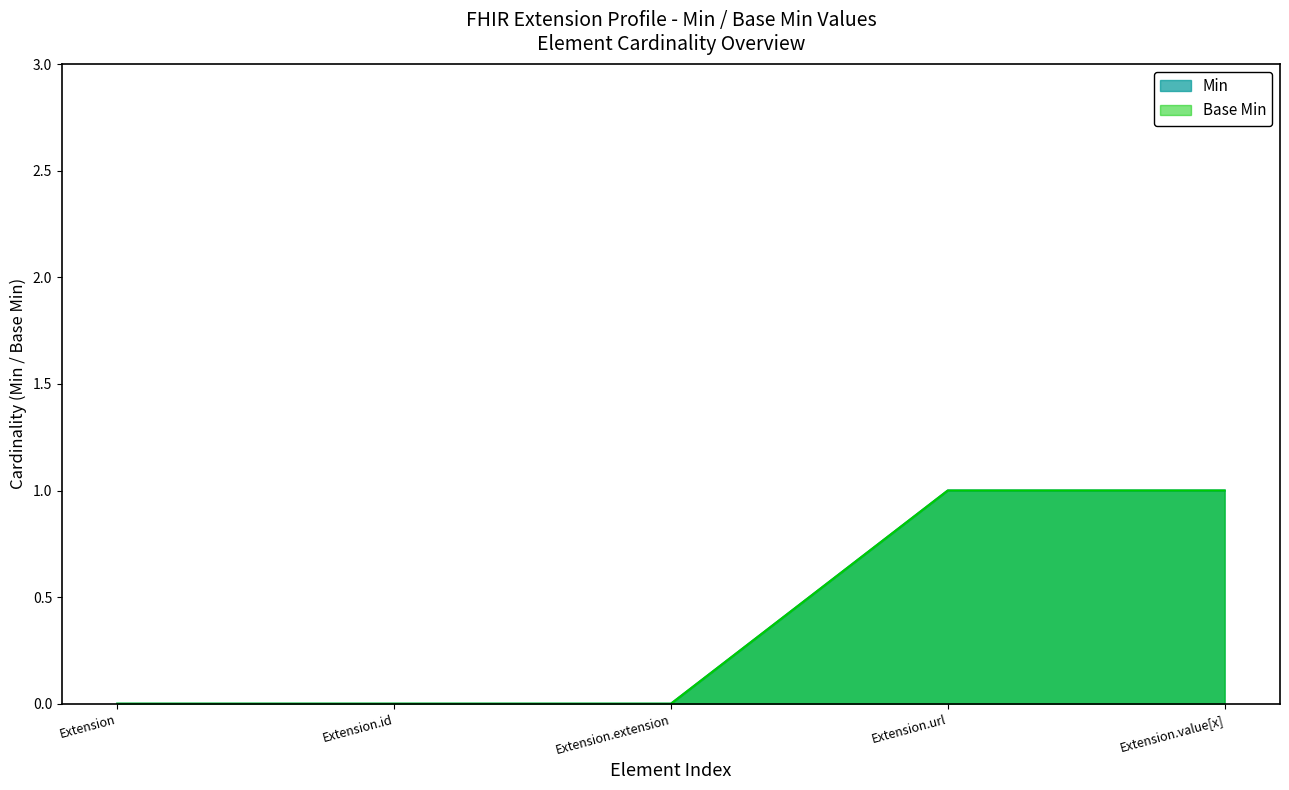

What position from the left is Extension.url?

4